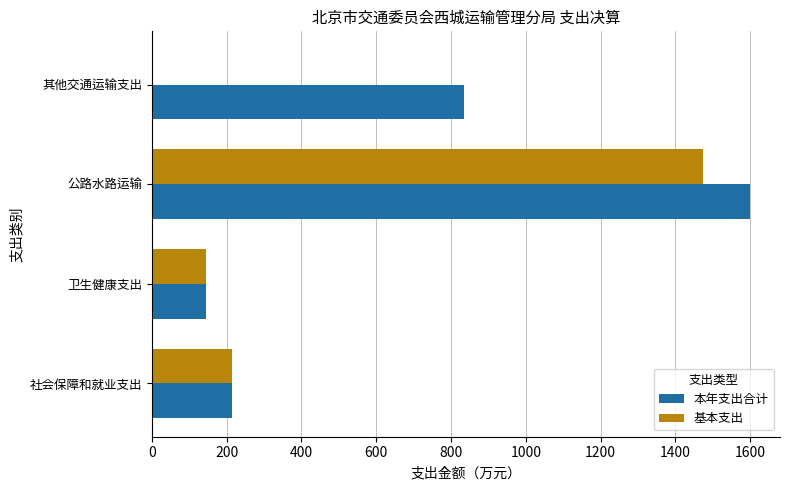

Read the 本年支出合计 value at 公路水路运输.

1599.5